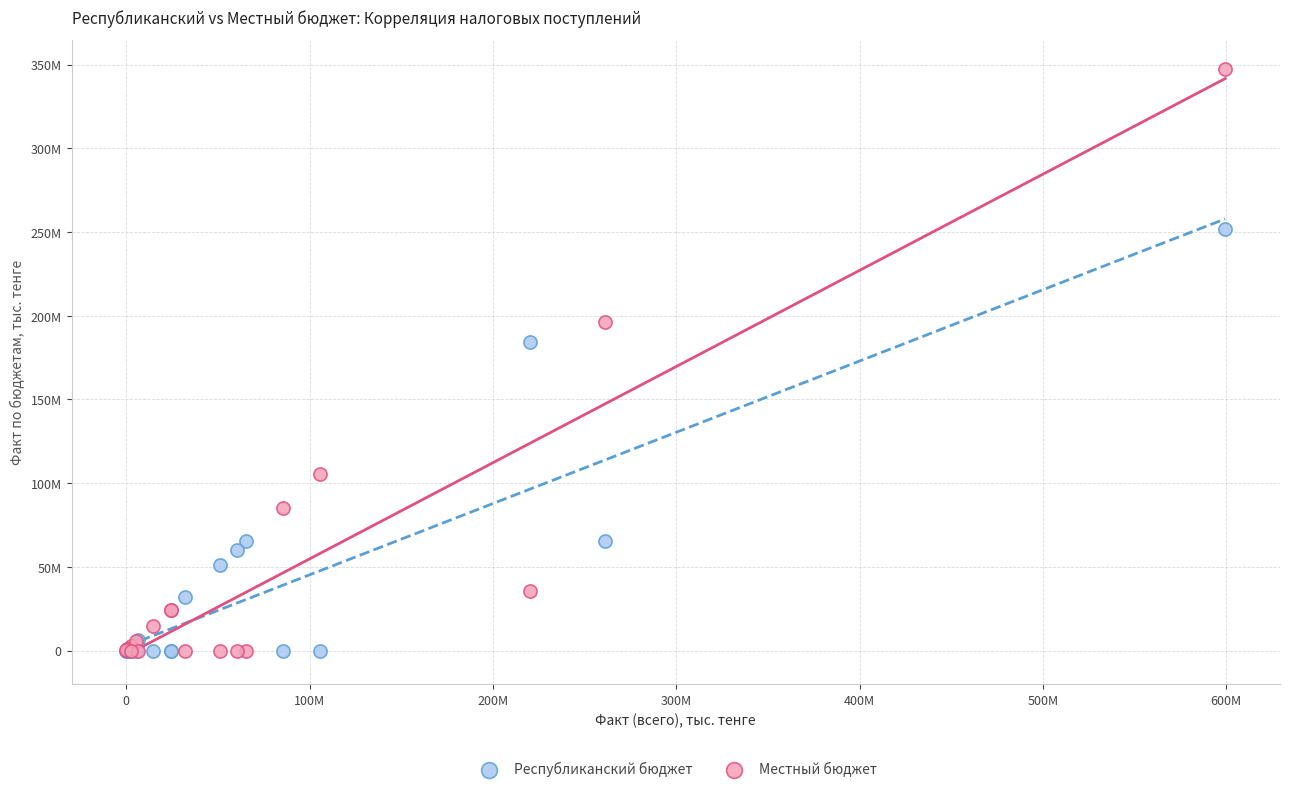

Which series has the widest spread of Y values?

Местный бюджет